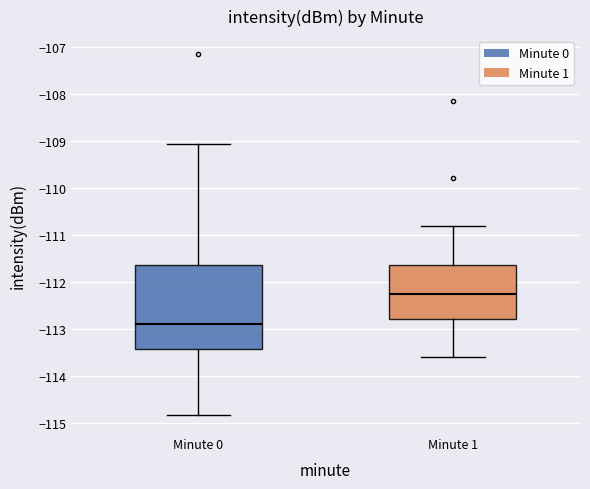

Which box has the highest median line?

Minute 1